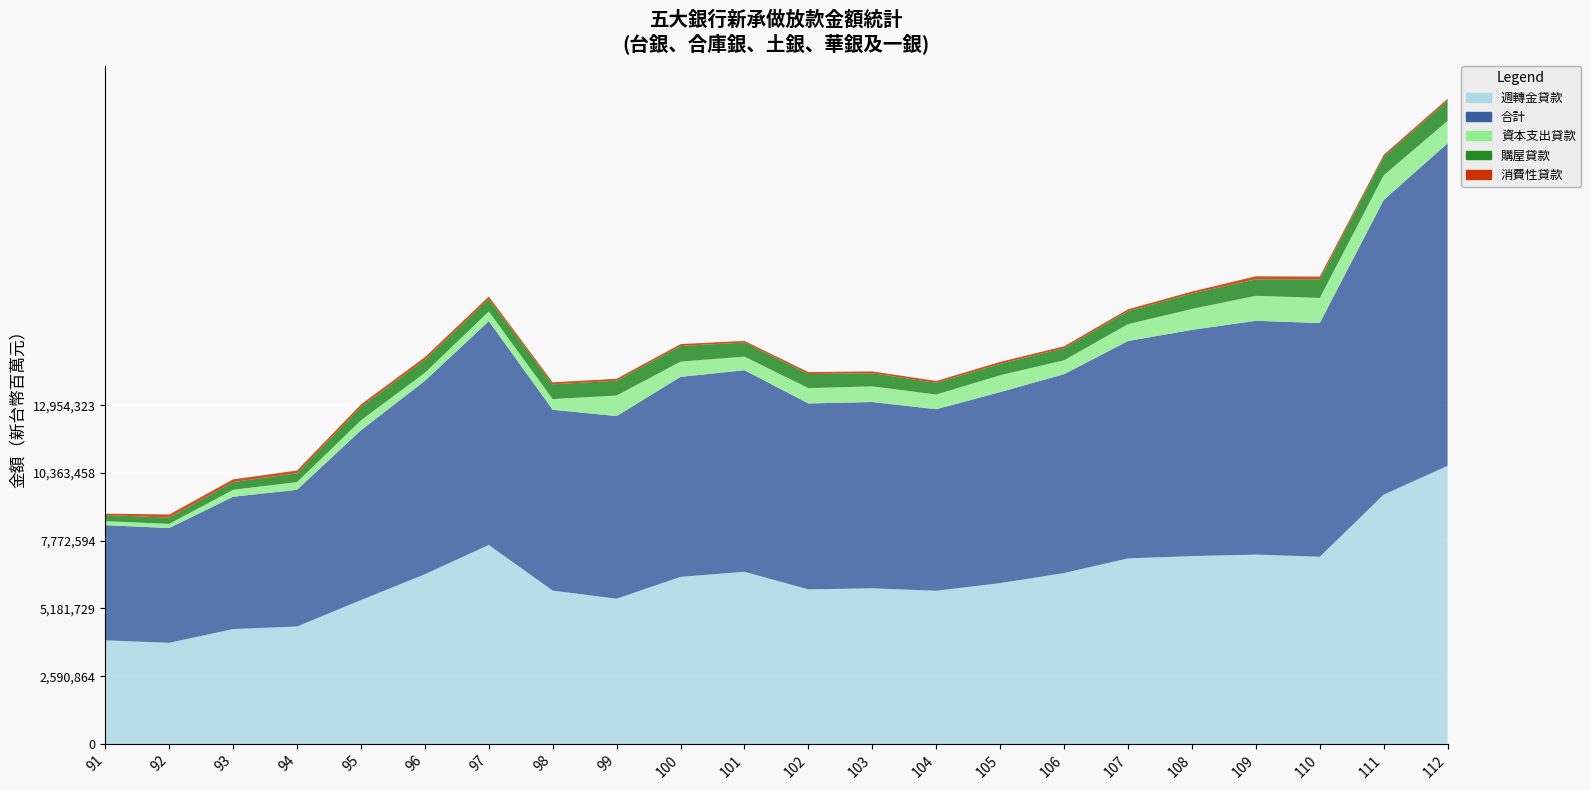

Reading left to right, list all the values displayed in this chart.

購屋貸款: 91=237458	92=237393	93=297457	94=335437	95=514488	96=494551	97=473258	98=566178	99=564687	100=595885	101=539322	102=539532	103=502352	104=446366	105=435688	106=461400	107=494136	108=592553	109=629497	110=708814	111=707212	112=766587
資本支出貸款: 91=153602	92=160050	93=266075	94=294203	95=381533	96=308588	97=372974	98=408675	99=786899	100=585185	101=520076	102=586565	103=598569	104=563449	105=644568	106=532512	107=646174	108=800047	109=954359	110=962229	111=945106	112=858284
週轉金貸款: 91=3962265	92=3868615	93=4394269	94=4491283	95=5502985	96=6491063	97=7611810	98=5864784	99=5555030	100=6391794	101=6585141	102=5911436	103=5952671	104=5859034	105=6150727	106=6536808	107=7097611	108=7184557	109=7241131	110=7159449	111=9536257	112=10634849
消費性貸款: 91=50805	92=121542	93=102288	94=107321	95=94018	96=101354	97=98052	98=75542	99=76614	100=72912	101=63253	102=73180	103=70280	104=72189	105=74501	106=73877	107=73903	108=74274	109=117804	110=106316	111=76854	112=77731
合計: 91=4404130	92=4387596	93=5060097	94=5228236	95=6493026	96=7395555	97=8556095	98=6915179	99=6983230	100=7645776	101=7707792	102=7110713	103=7123872	104=6941038	105=7305484	106=7604597	107=8311824	108=8651431	109=8942791	110=8936808	111=11265429	112=12337451